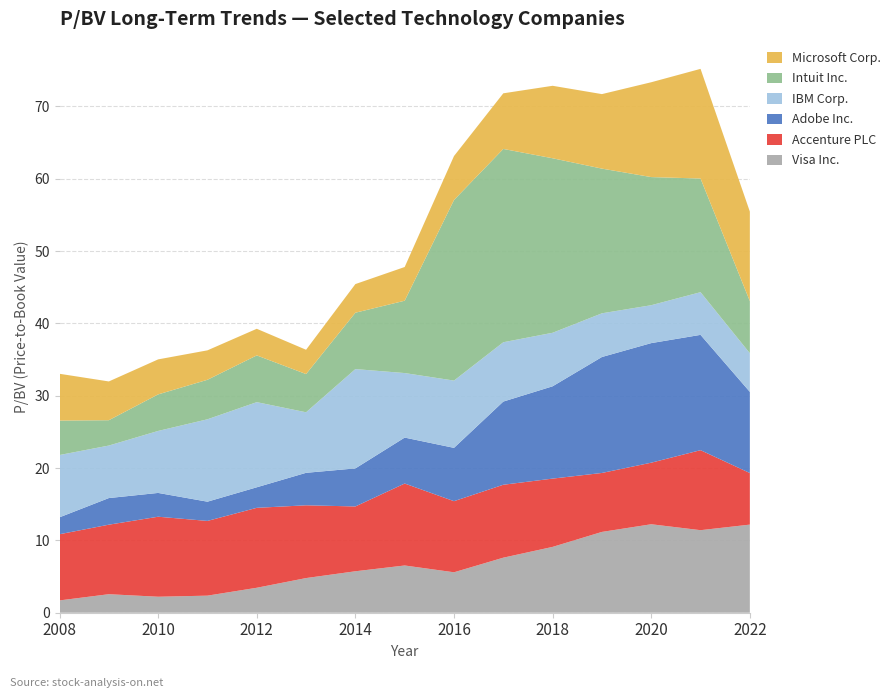

Reading left to right, what are all the values shown in this chart?

Visa Inc.: 2008=1.7	2009=2.6	2010=2.2	2011=2.4	2012=3.5	2013=4.8	2014=5.7	2015=6.5	2016=5.6	2017=7.6	2018=9.1	2019=11.2	2020=12.2	2021=11.4	2022=12.2
Accenture PLC: 2008=9.2	2009=9.6	2010=11.1	2011=10.3	2012=11.1	2013=10.1	2014=9.0	2015=11.3	2016=9.8	2017=10.1	2018=9.4	2019=8.2	2020=8.5	2021=11.1	2022=7.1
Adobe Inc.: 2008=2.3	2009=3.7	2010=3.3	2011=2.7	2012=2.8	2013=4.5	2014=5.3	2015=6.3	2016=7.4	2017=11.5	2018=12.8	2019=16.0	2020=16.5	2021=15.9	2022=11.2
IBM Corp.: 2008=8.6	2009=7.3	2010=8.6	2011=11.4	2012=11.8	2013=8.4	2014=13.7	2015=8.9	2016=9.3	2017=8.2	2018=7.4	2019=6.0	2020=5.2	2021=5.9	2022=5.3
Intuit Inc.: 2008=4.8	2009=3.5	2010=5.0	2011=5.5	2012=6.5	2013=5.3	2014=7.8	2015=10.0	2016=25.0	2017=26.7	2018=24.1	2019=20.0	2020=17.7	2021=15.7	2022=7.2
Microsoft Corp.: 2008=6.5	2009=5.4	2010=4.8	2011=4.1	2012=3.7	2013=3.4	2014=4.0	2015=4.7	2016=6.1	2017=7.7	2018=10.0	2019=10.3	2020=13.1	2021=15.2	2022=12.4